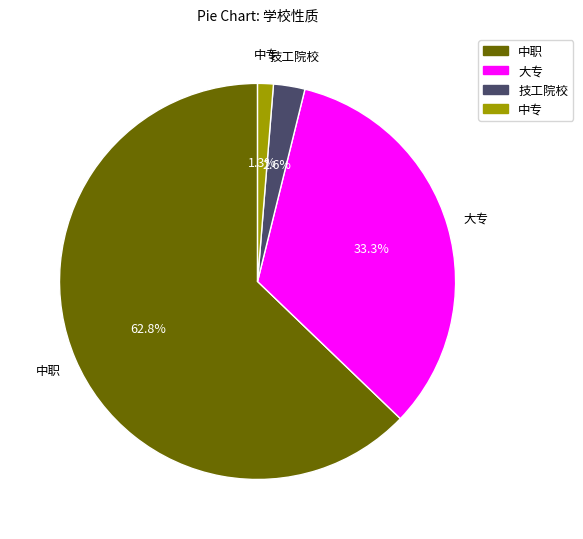

What percentage do 中专 and 中职 together represent?

64.1%